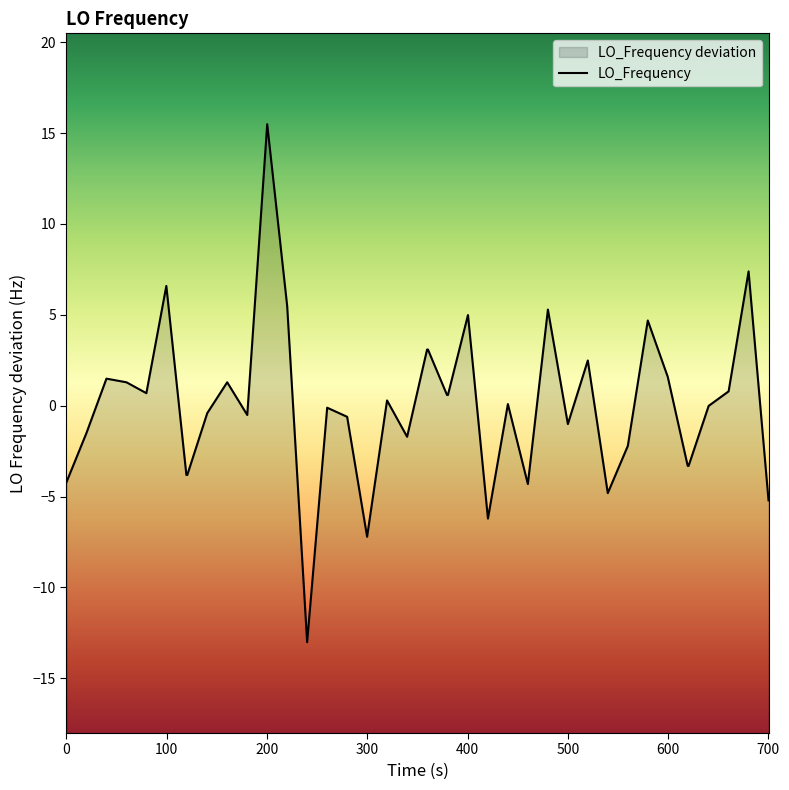

How many interior local valleys (lower than both neighbors) does the data have?

9